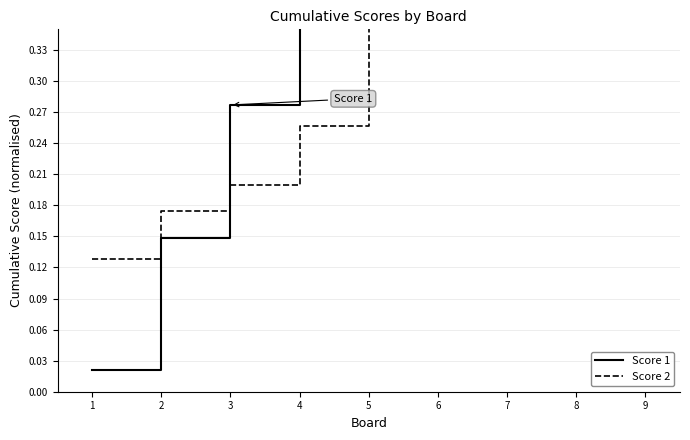

What is the total value across all series at 1?

0.1